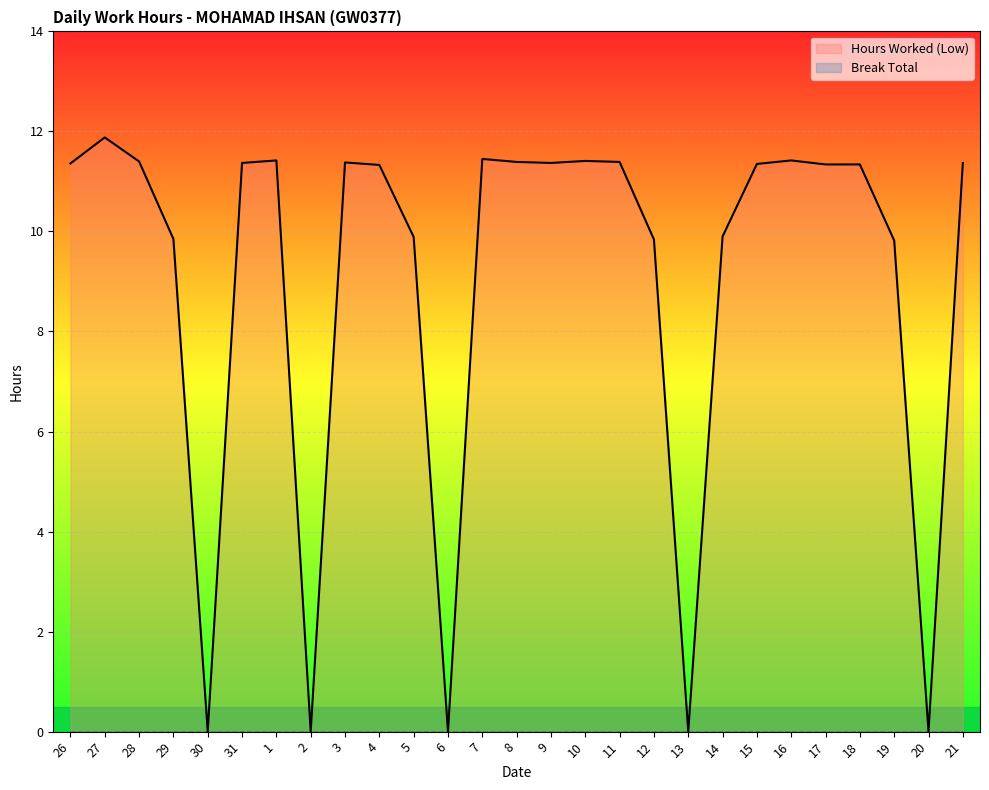

Which series has the largest total across all categories?

Hours Worked (Low)